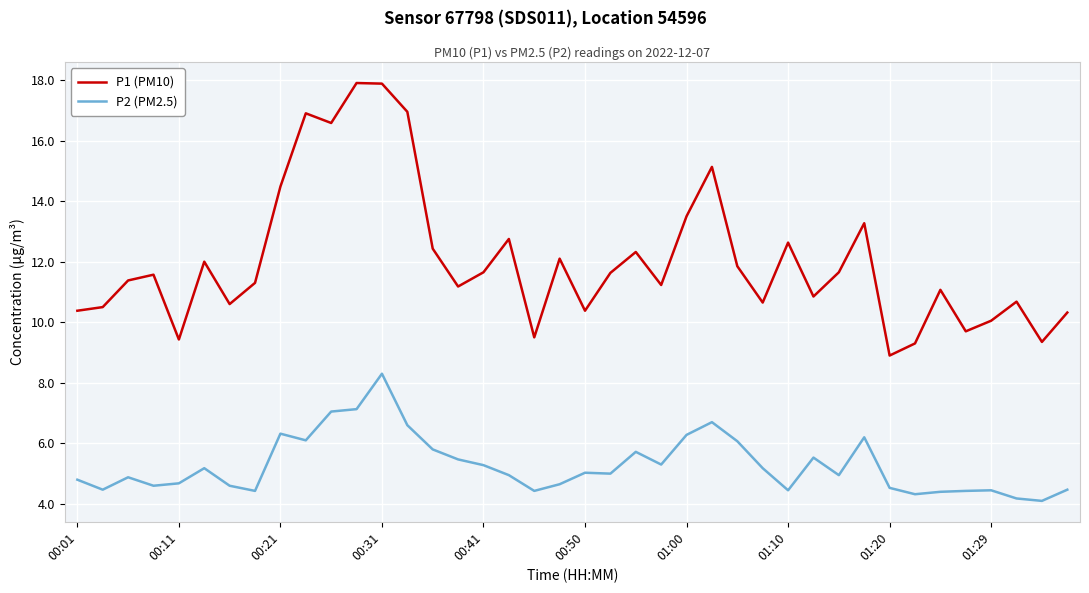

True or false: P2 (PM2.5) has more than 0 interior local peaks.

True